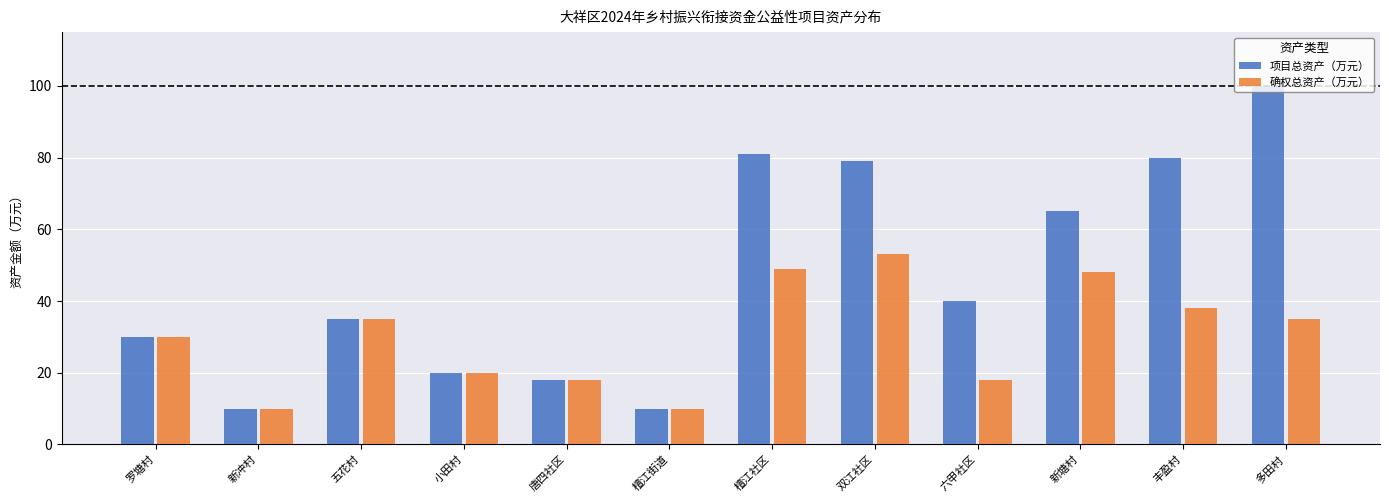

The value of 项目总资产（万元） at 六甲社区 is 69. True or false?

False